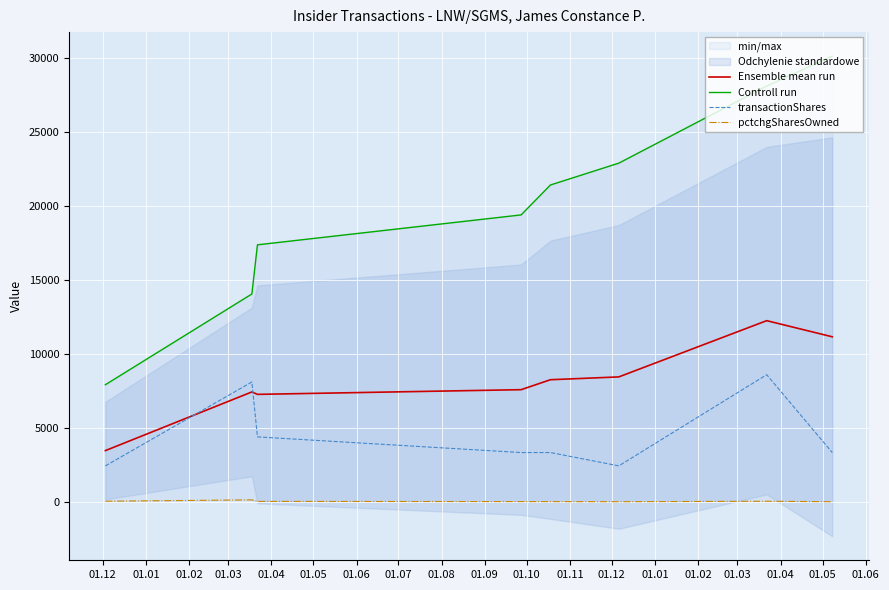

How many data points in transactionShares are less than 3333?

2